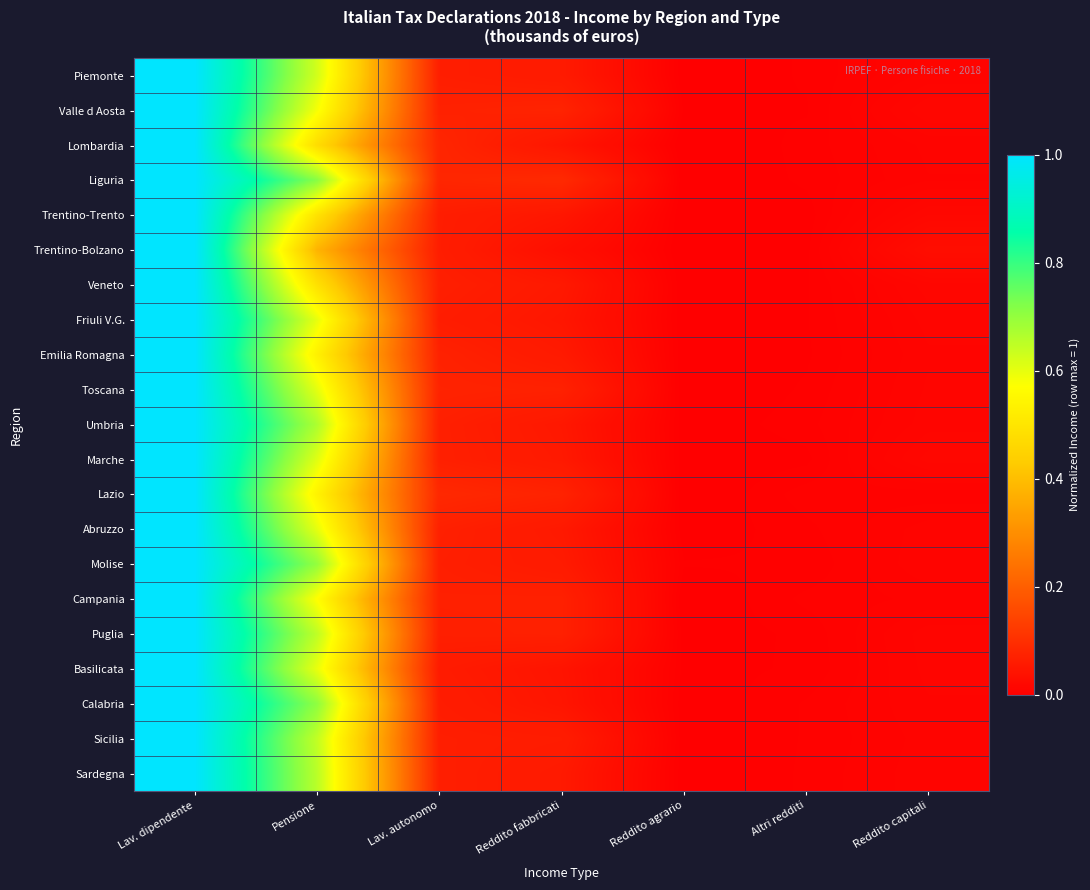

What is the greatest value displayed?

1.0